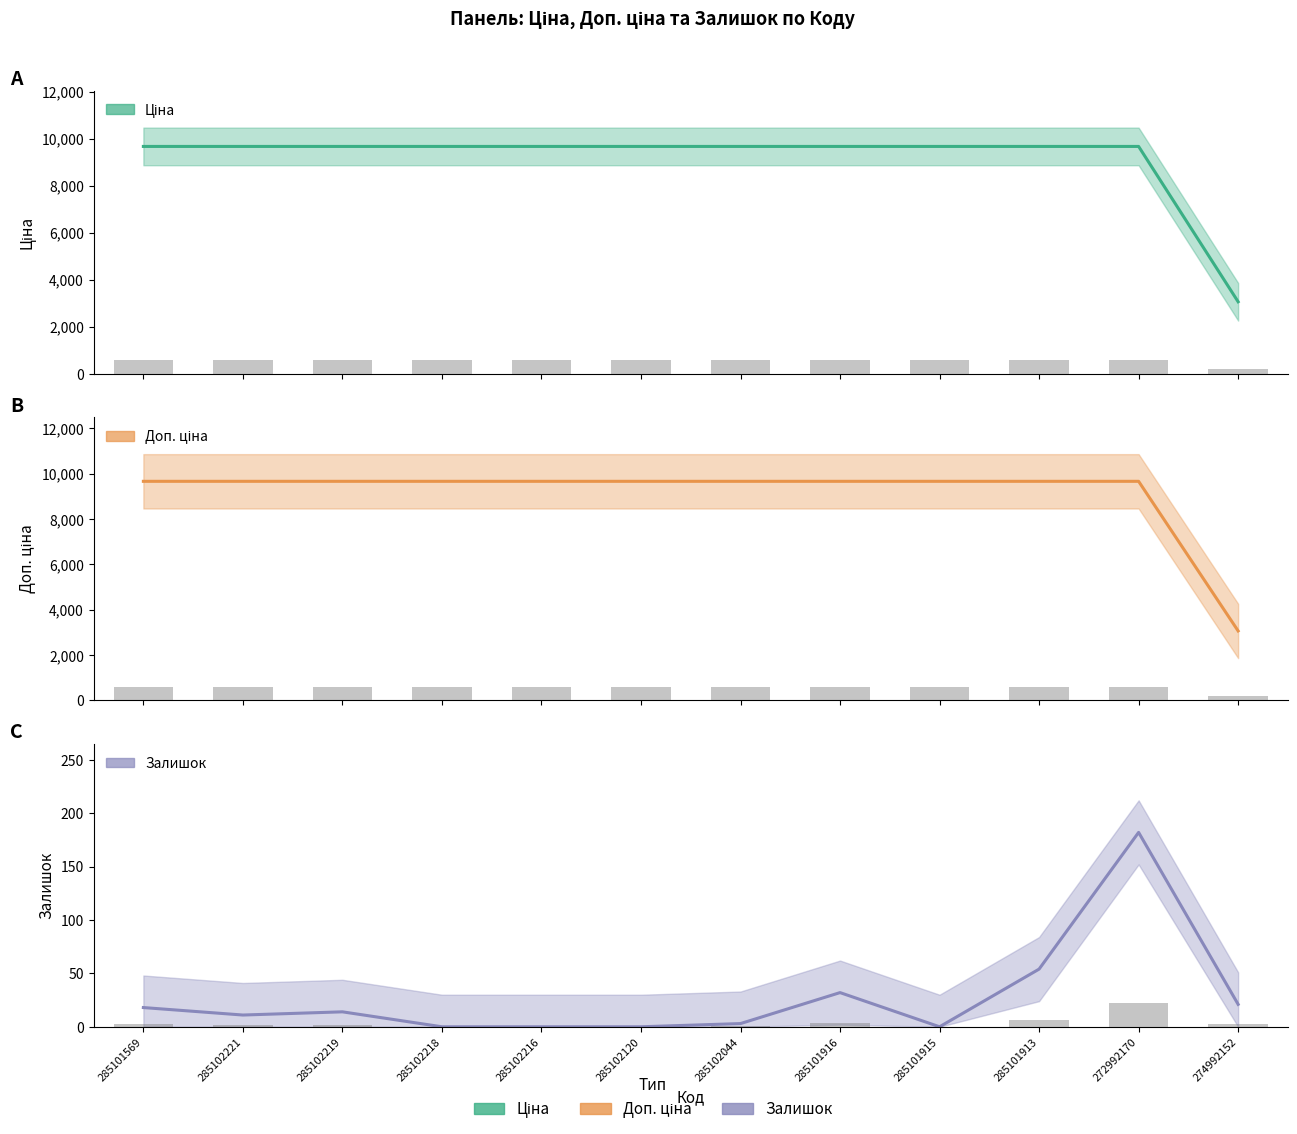

Is it true that Ціна equals 14811.9 at 285102221?

False